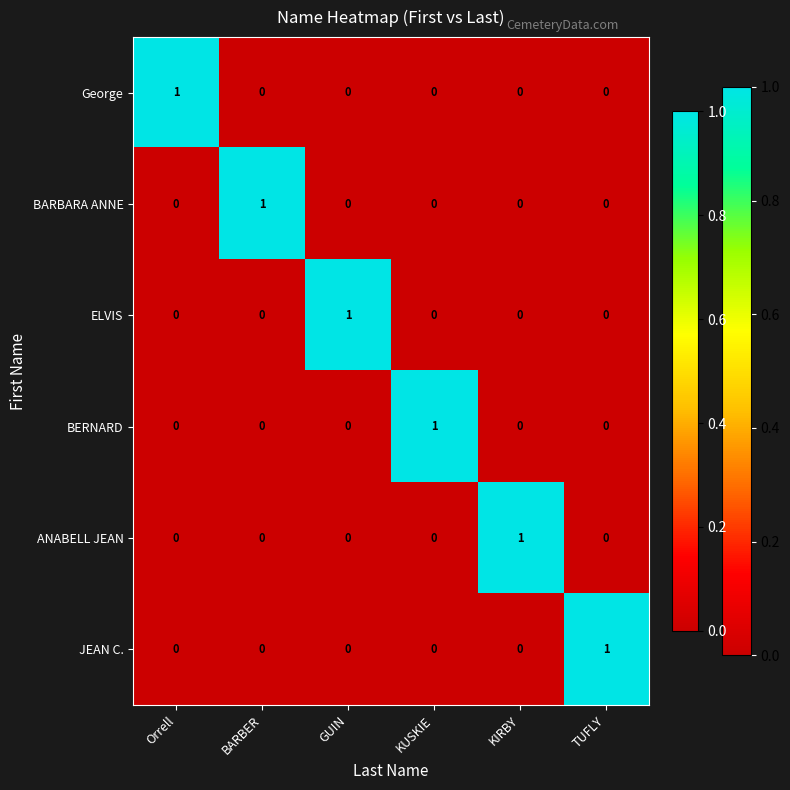

The ELVIS series shows -1 at Orrell. True or false?

False